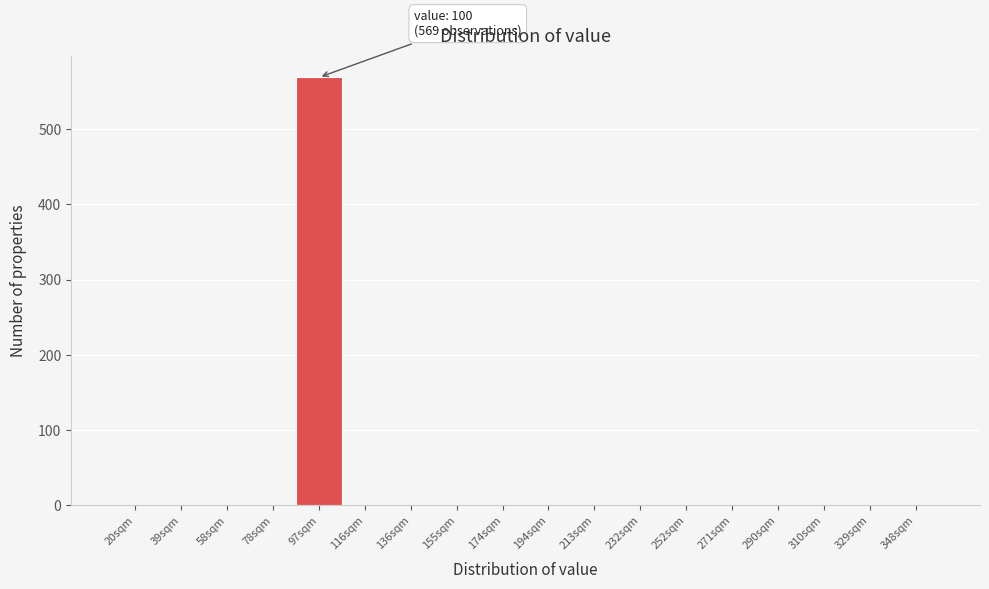

Reading left to right, extract all data points from this chart.

20sqm=0	39sqm=0	58sqm=0	78sqm=0	97sqm=569	116sqm=0	136sqm=0	155sqm=0	174sqm=0	194sqm=0	213sqm=0	232sqm=0	252sqm=0	271sqm=0	290sqm=0	310sqm=0	329sqm=0	348sqm=0